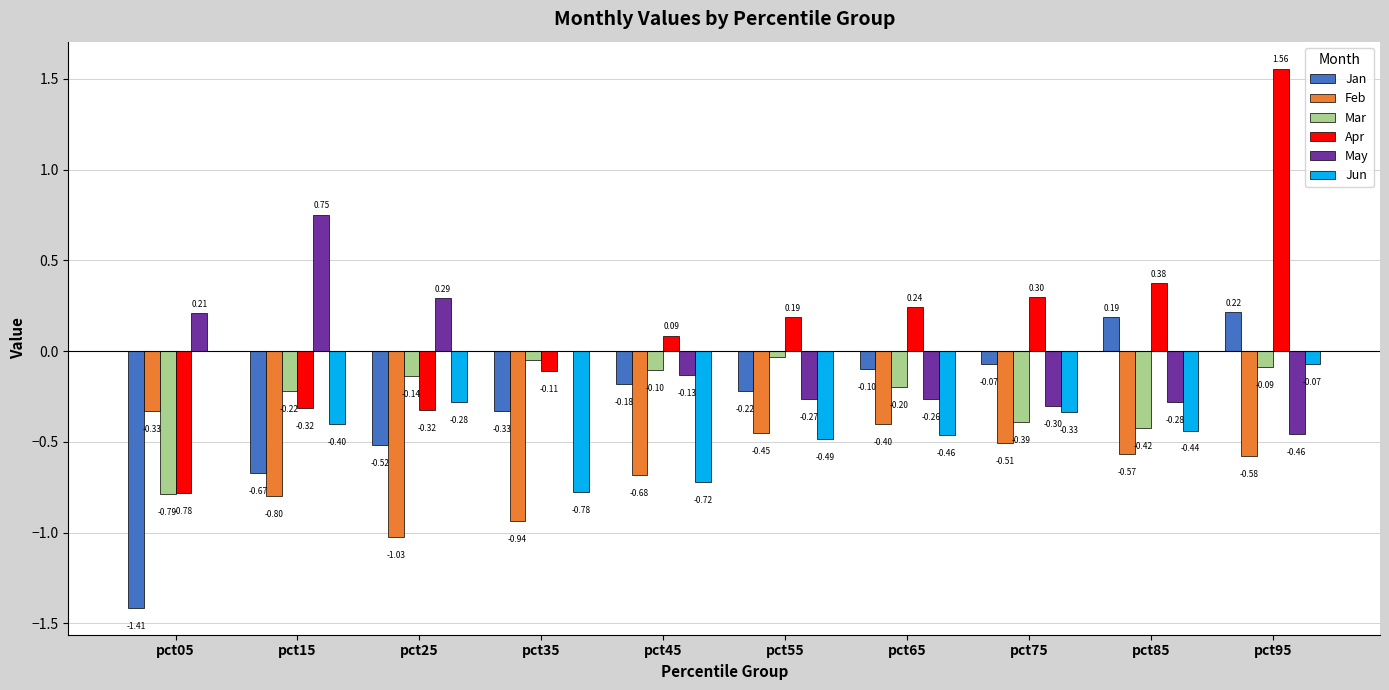

At which category is the sum across all series the highest?

pct95